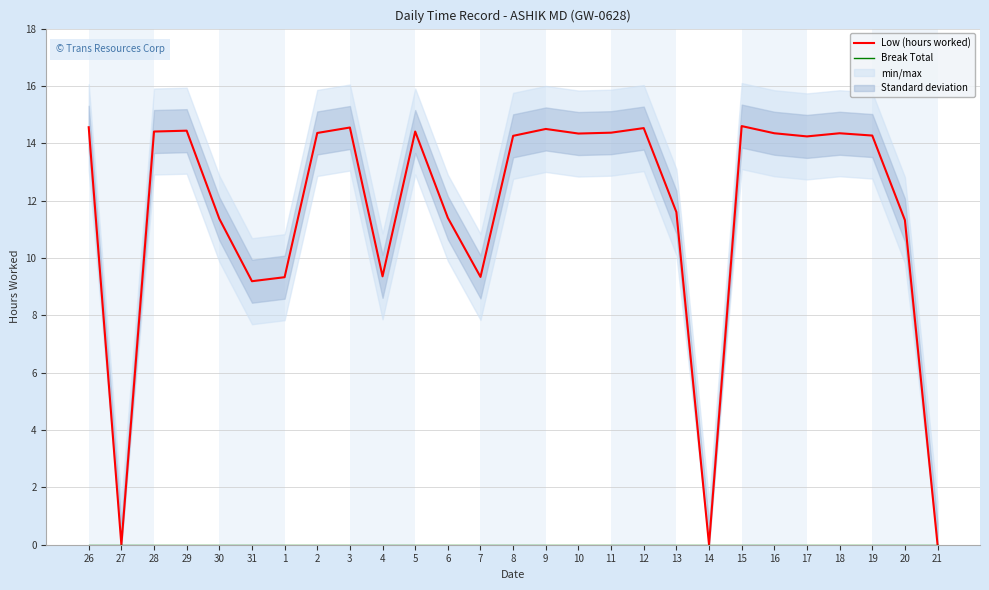

True or false: Break Total and Low (hours worked) cross at least once.

False